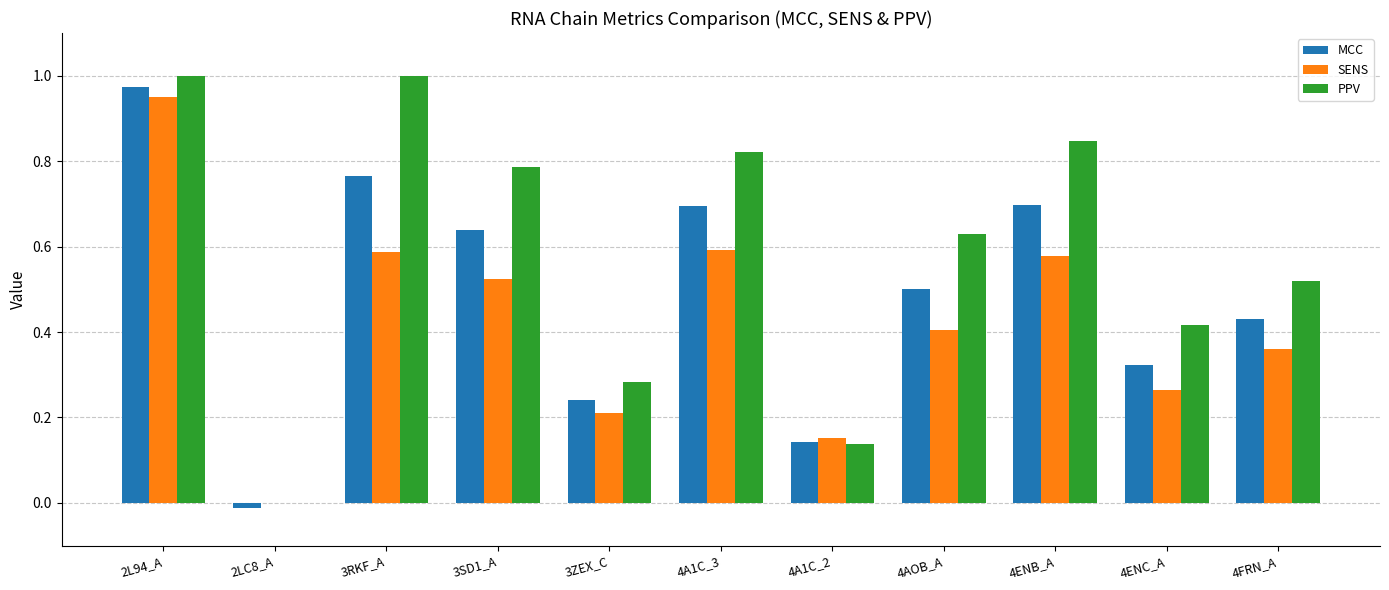

Is the value of MCC at 2LC8_A greater than the value of PPV at 4FRN_A?

No